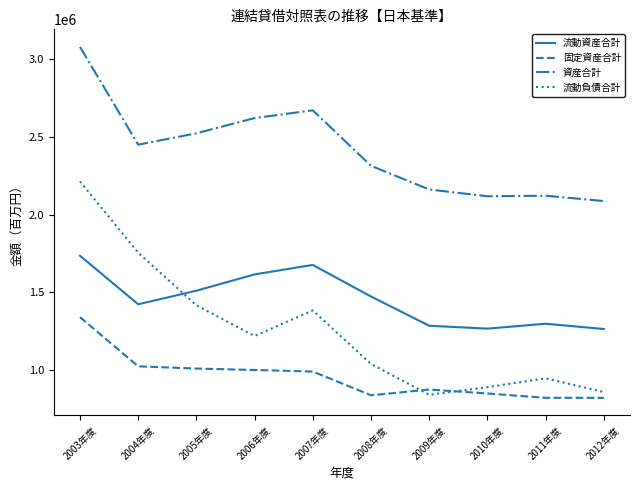

What is the difference between the 資産合計 values at 2003年度 and 2006年度?

457515